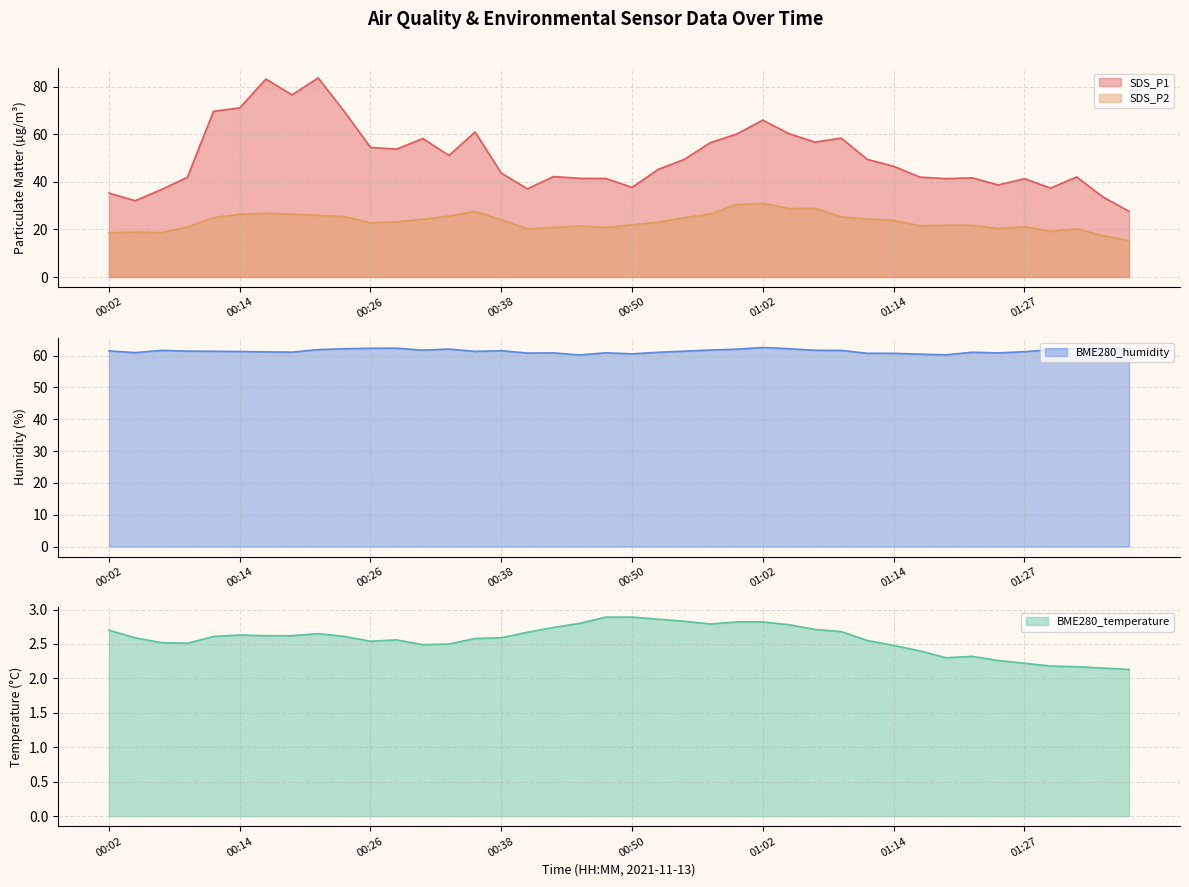

True or false: SDS_P2 and BME280_humidity intersect in this chart.

False